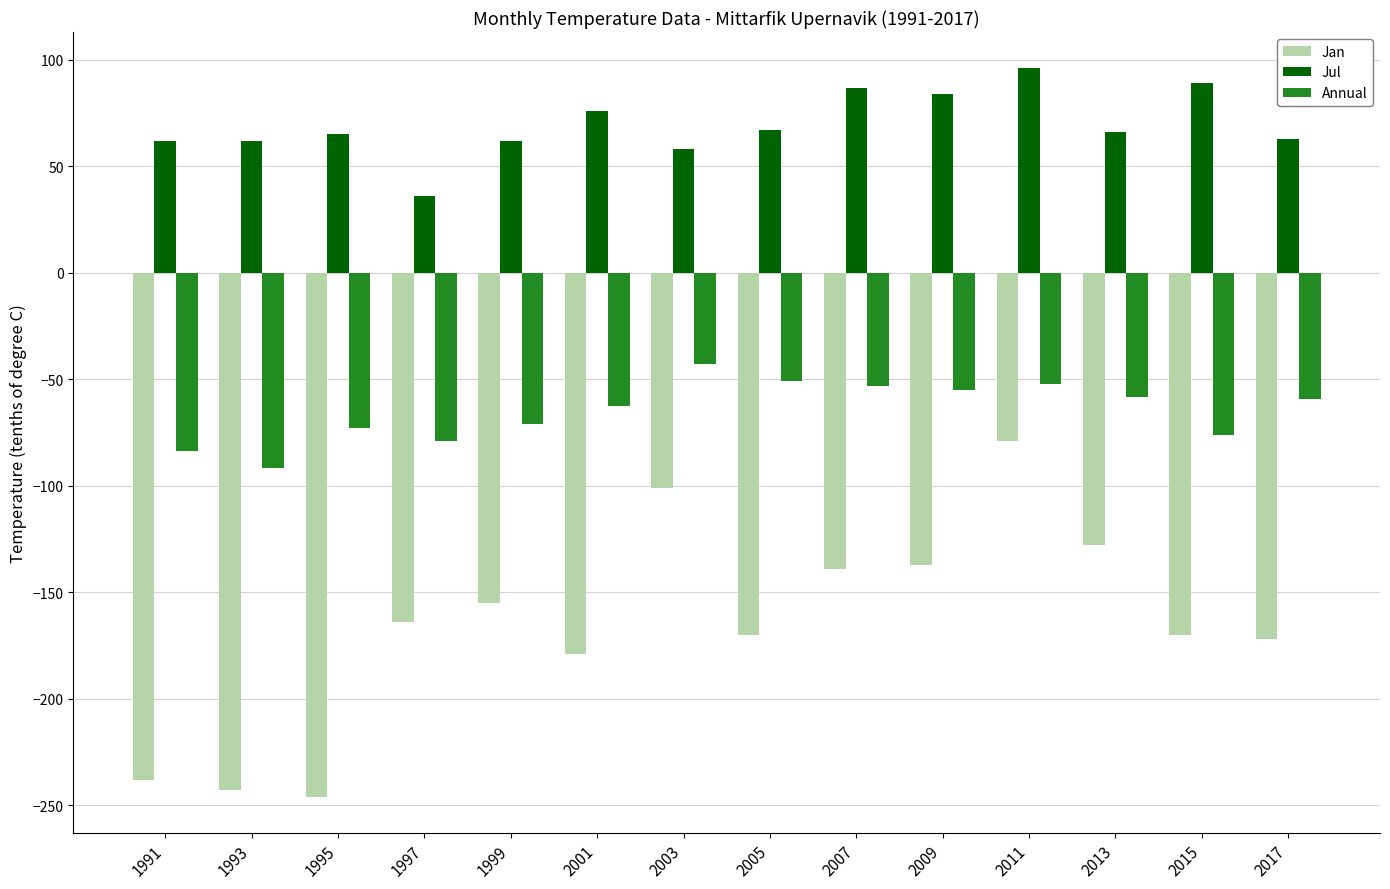

Rank the series by their maximum value, from lowest to highest.

Jan, Annual, Jul